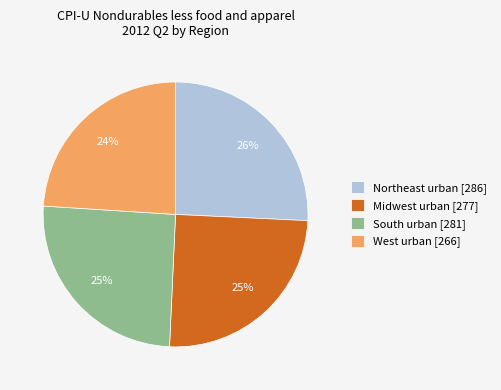

Count the number of slices in the pie.

4